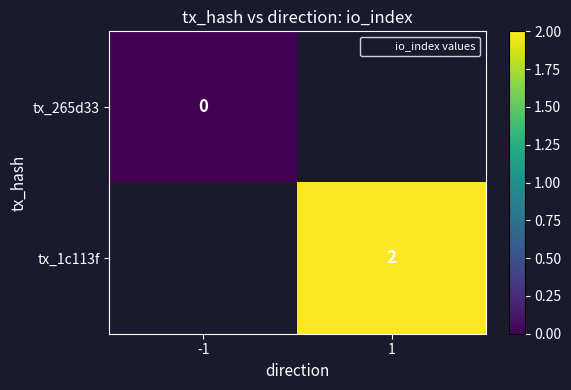

True or false: tx_1c113f has a value of 2 at 1.

True